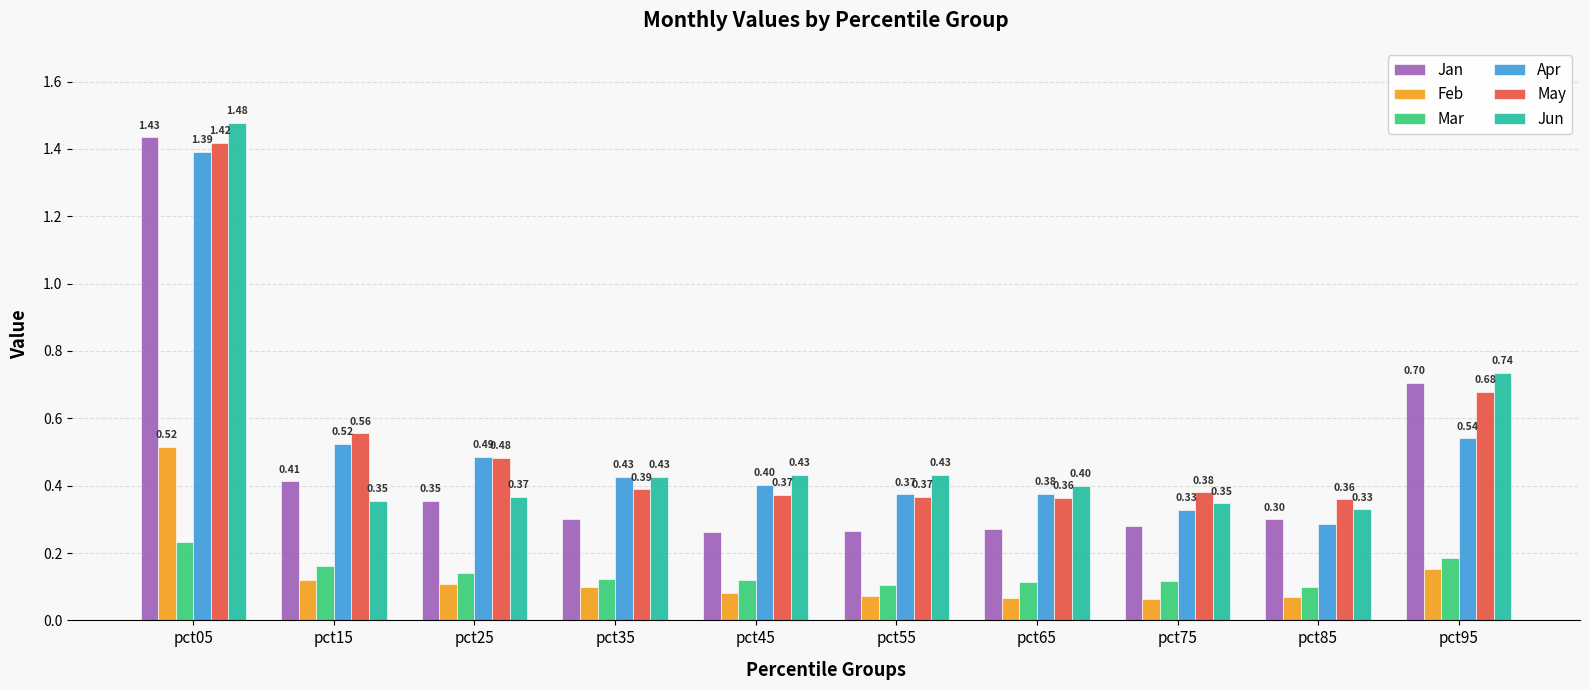

Which series has the largest range (max minus min)?

Jan